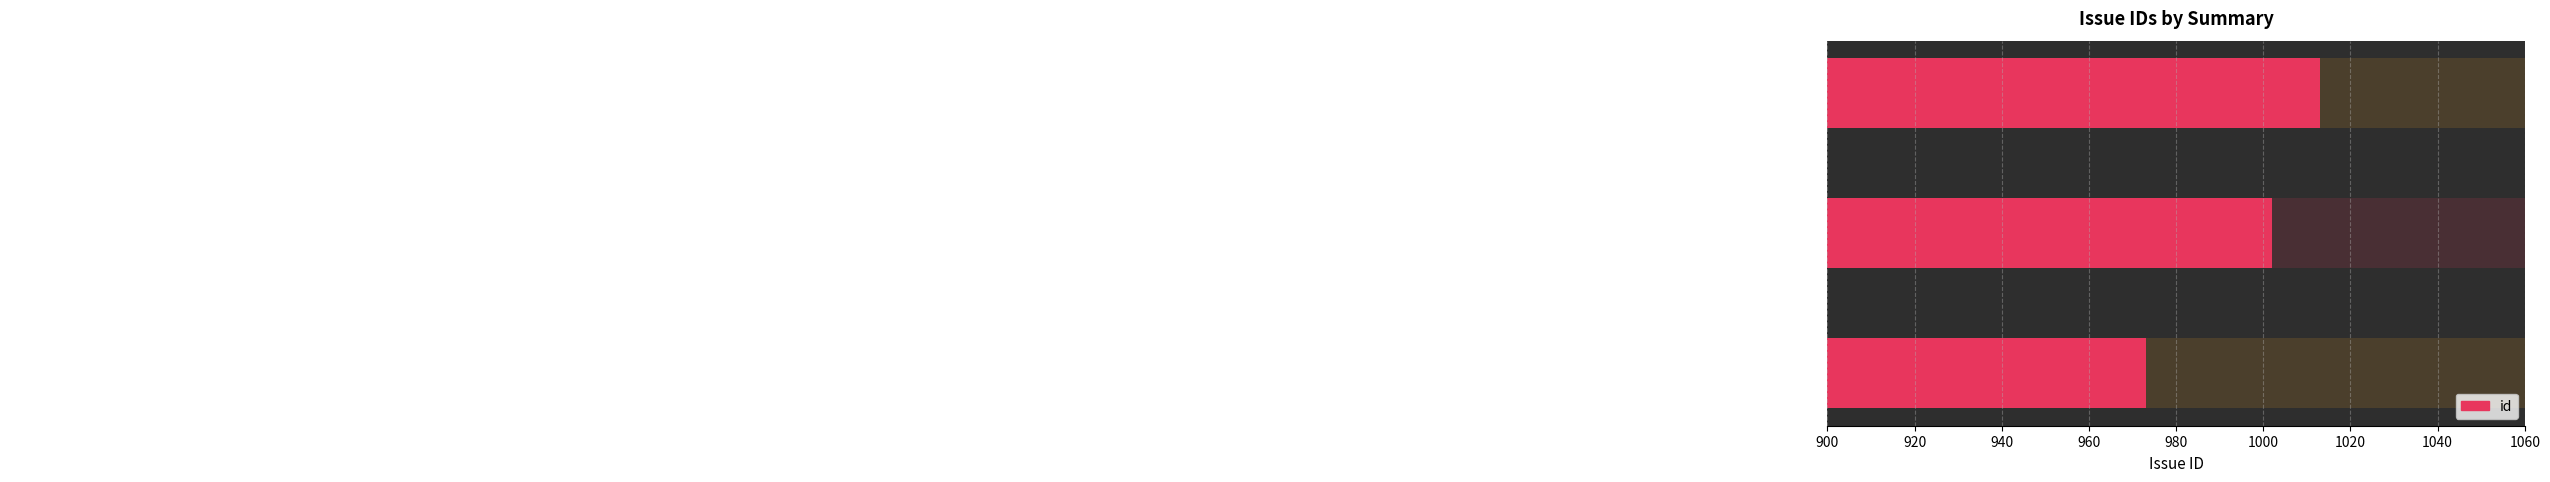

Reading left to right, list all the values displayed in this chart.

973	1002	1013